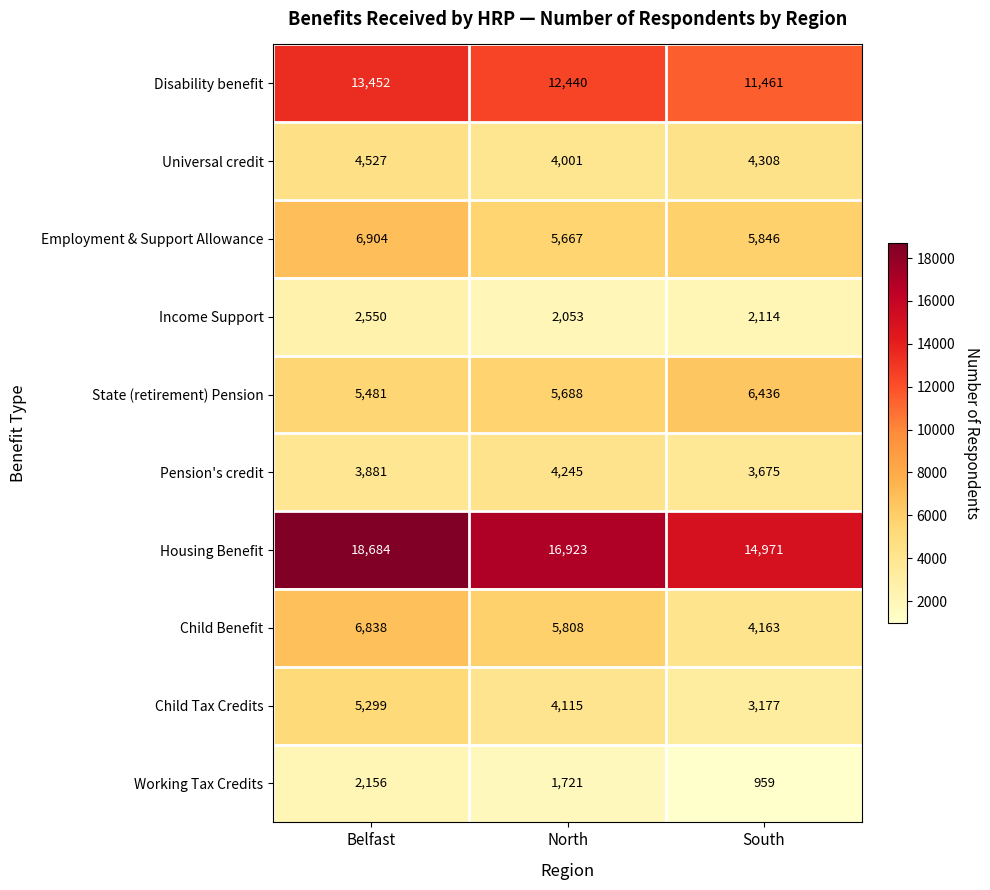

Between Belfast and North, which series saw the biggest shift?

Housing Benefit